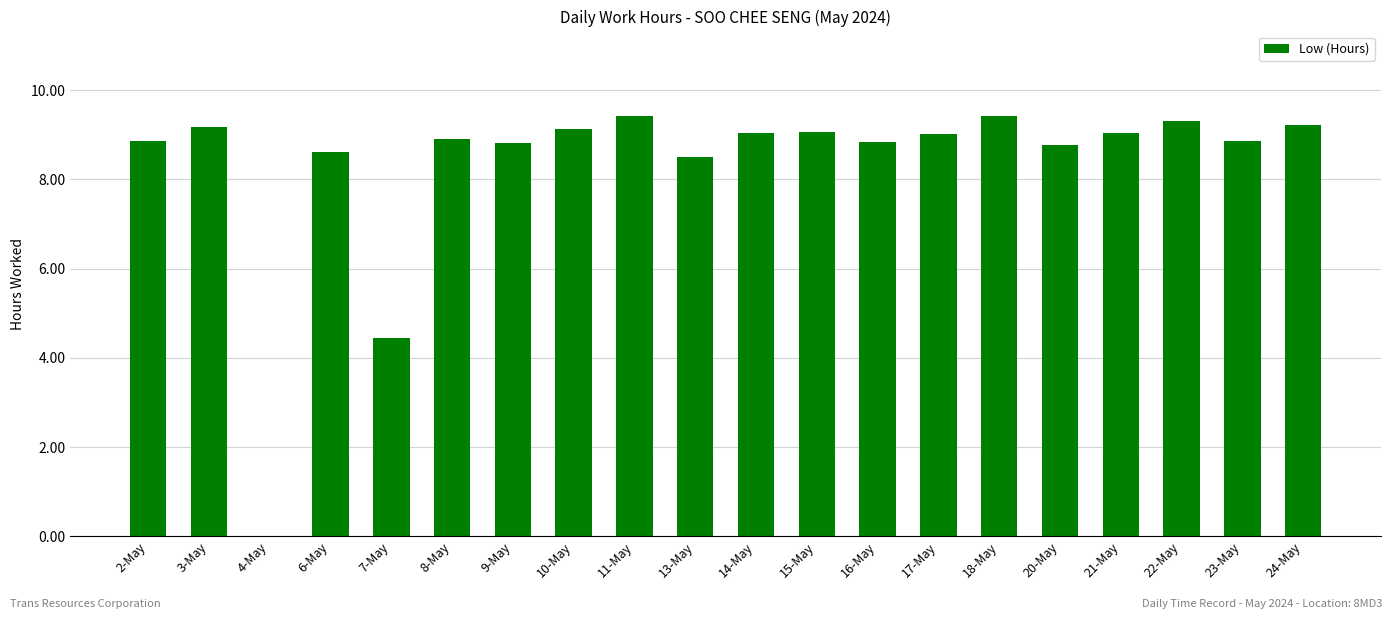

What is the sum of the values at 24-May and 18-May?

18.6